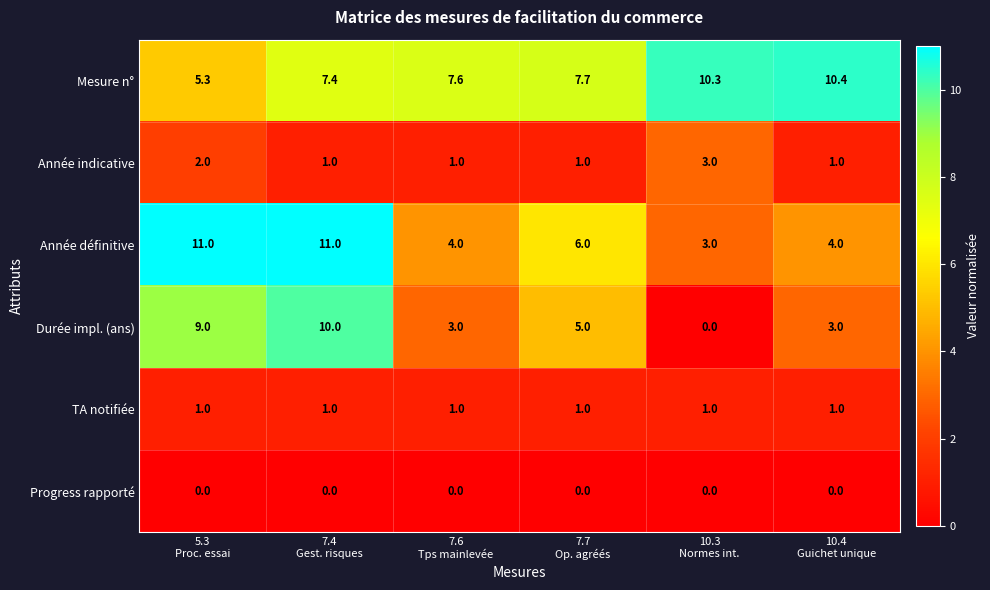

How many Année définitive values are between 4 and 11?

5